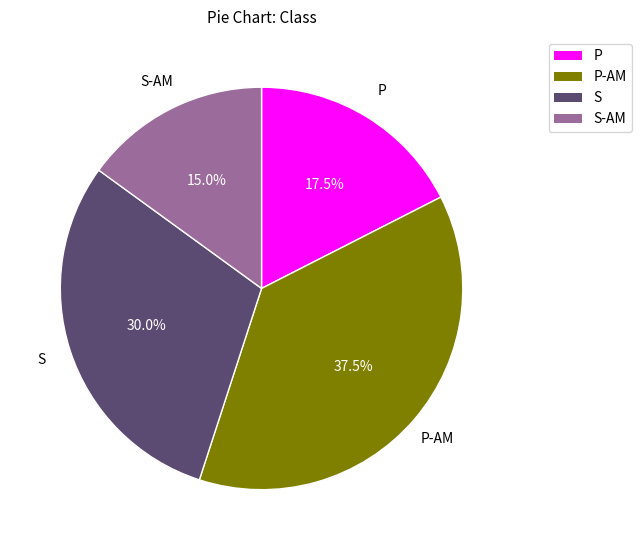

Is there a majority slice in this chart?

No